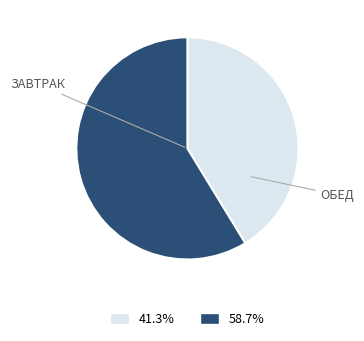

Is there any slice that represents more than half of the pie?

Yes